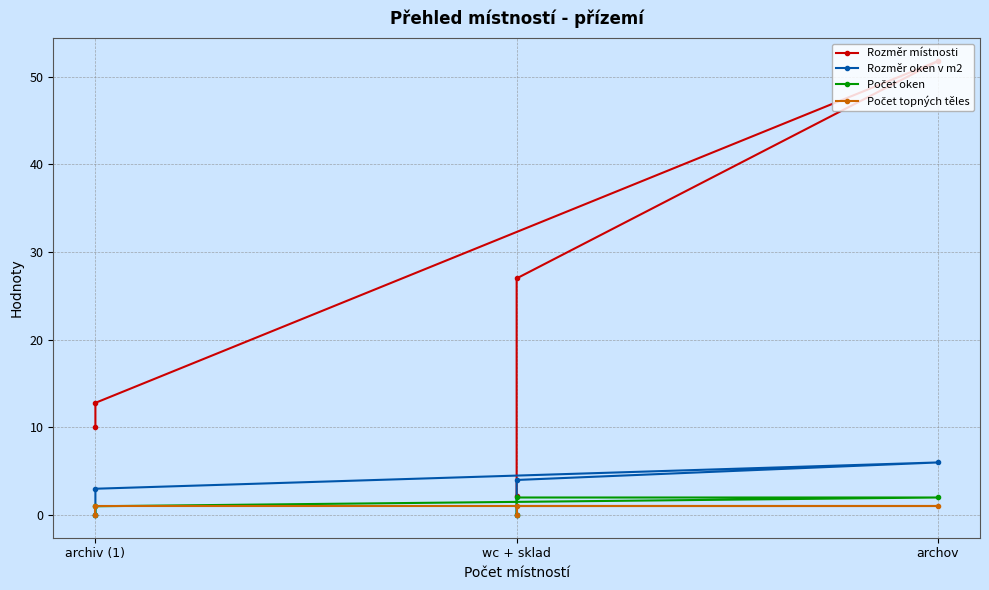

What are all the series names shown in the legend?

Rozměr místnosti, Rozměr oken v m2, Počet oken, Počet topných těles